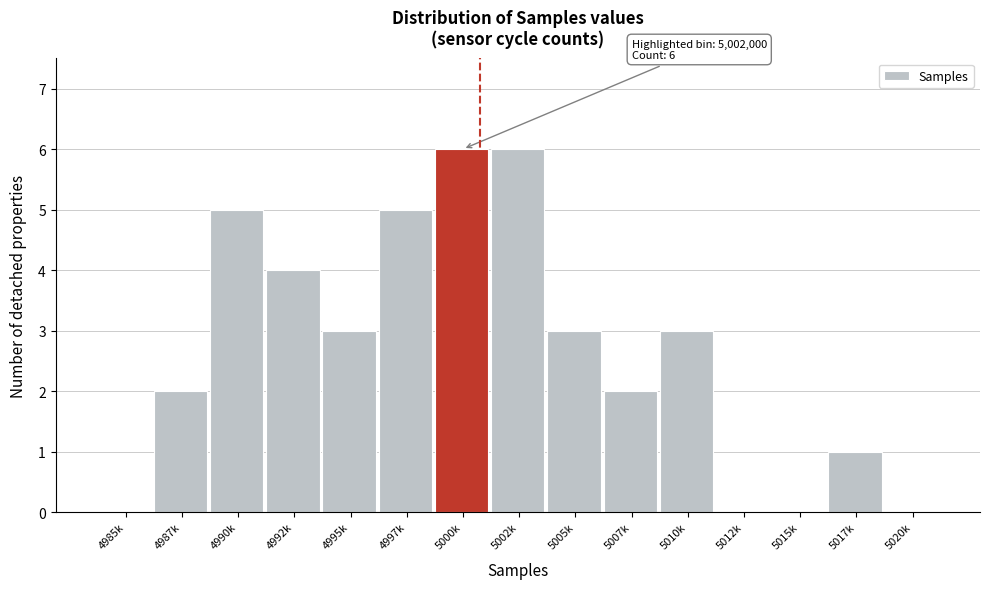

Reading right to left, list all the values displayed in this chart.

5020k=0	5017k=1	5015k=0	5012k=0	5010k=3	5007k=2	5005k=3	5002k=6	5000k=6	4997k=5	4995k=3	4992k=4	4990k=5	4987k=2	4985k=0